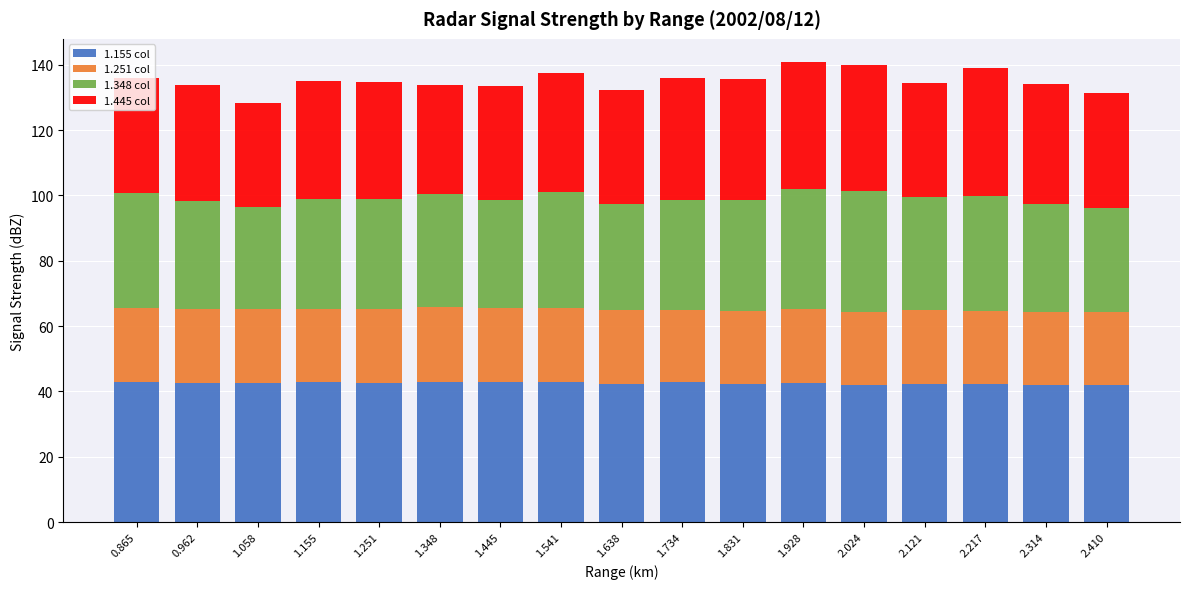

How many bars are there in total?

17